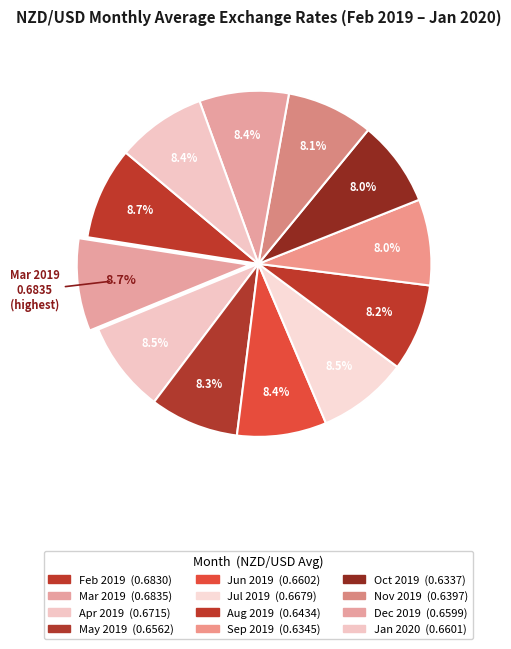

To the nearest percent, what is the combined percentage of Aug 2019 and Oct 2019?

16%